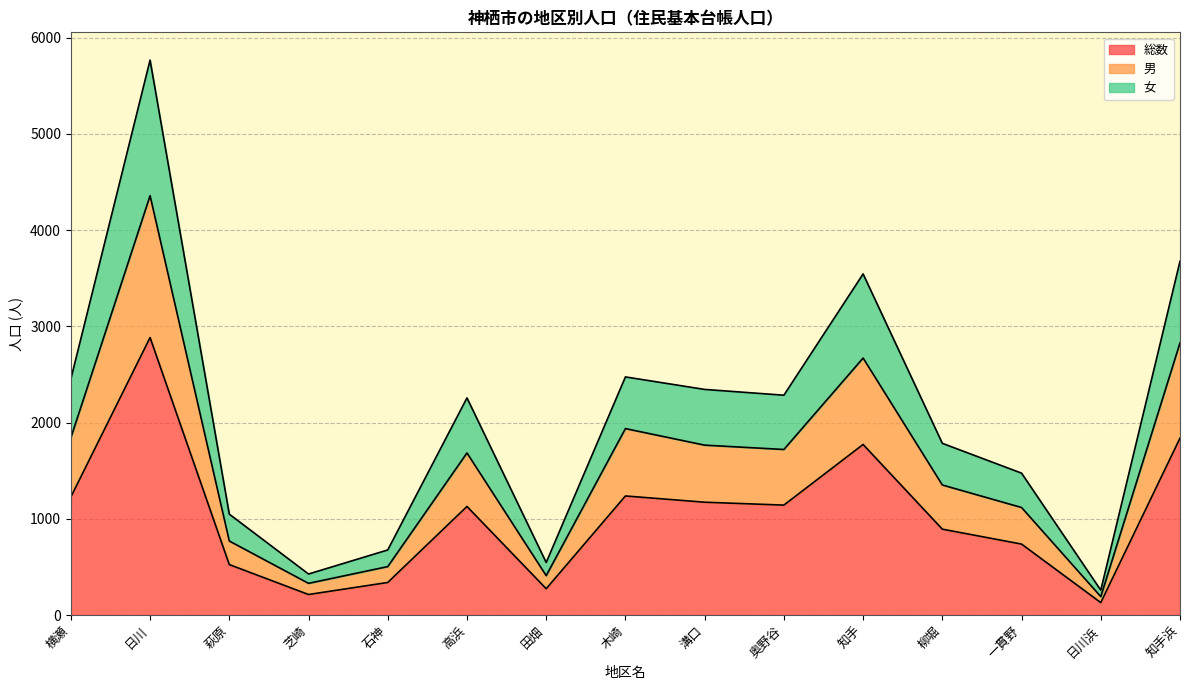

What are all the series names shown in the legend?

総数, 男, 女